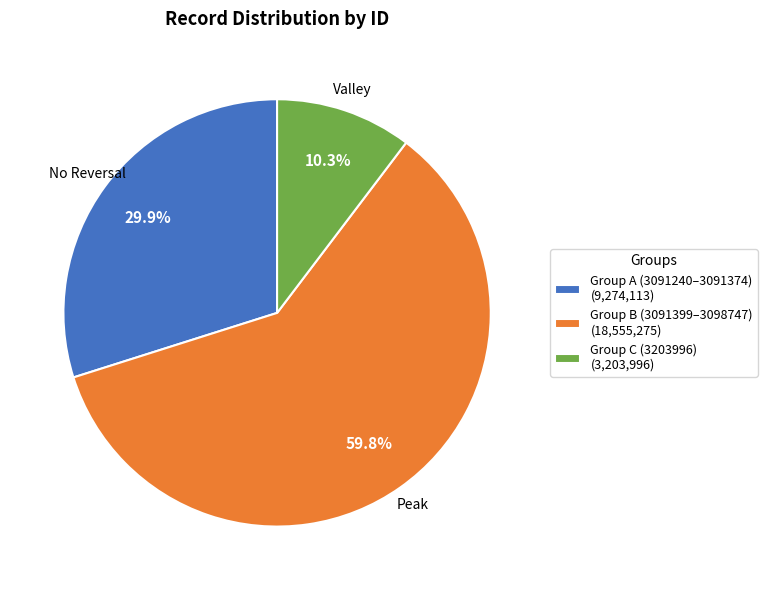

Which has a higher value, Group B (3091399–3098747) (18,555,275) or Group A (3091240–3091374) (9,274,113)?

Group B (3091399–3098747) (18,555,275)